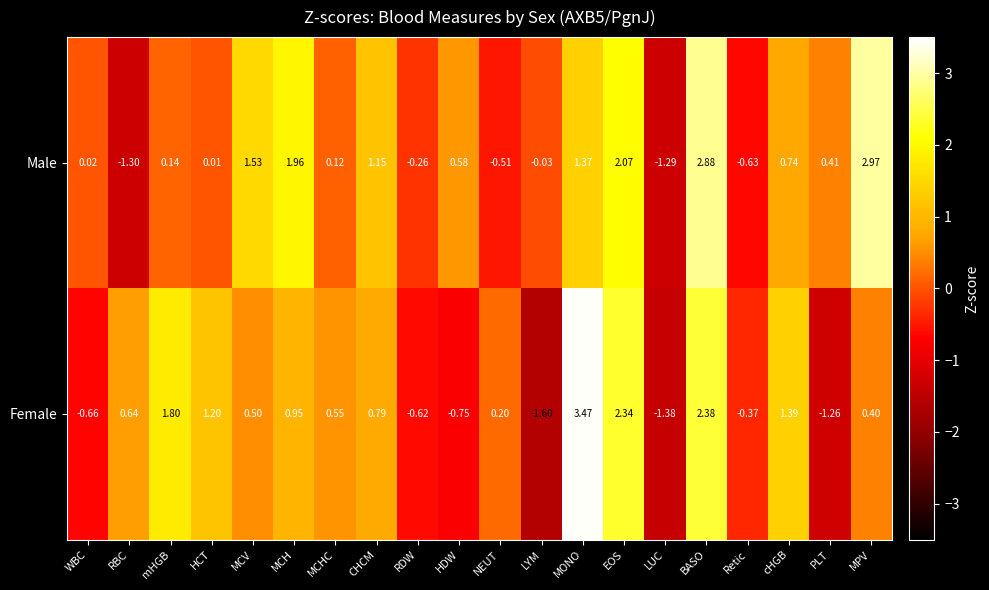

Which series has the largest range (max minus min)?

Female